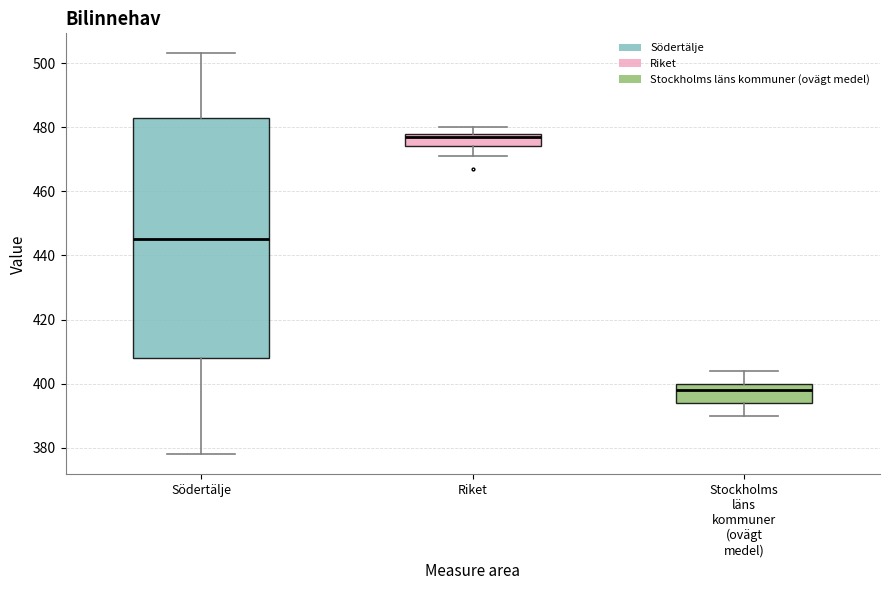

Reading left to right, read every box against the y-axis: the position of its median line, the range the box covers, and the ends of its whiskers. The values are not printed on the chart, so give them approximately, as read against the axis.

Södertälje: median 446, box 408 to 484, whiskers 378 to 504
Riket: median 478 (just below the box's upper edge), box 474 to 478, whiskers 472 to 480
Stockholms läns kommuner (ovägt medel): median 398, box 394 to 400, whiskers 390 to 404